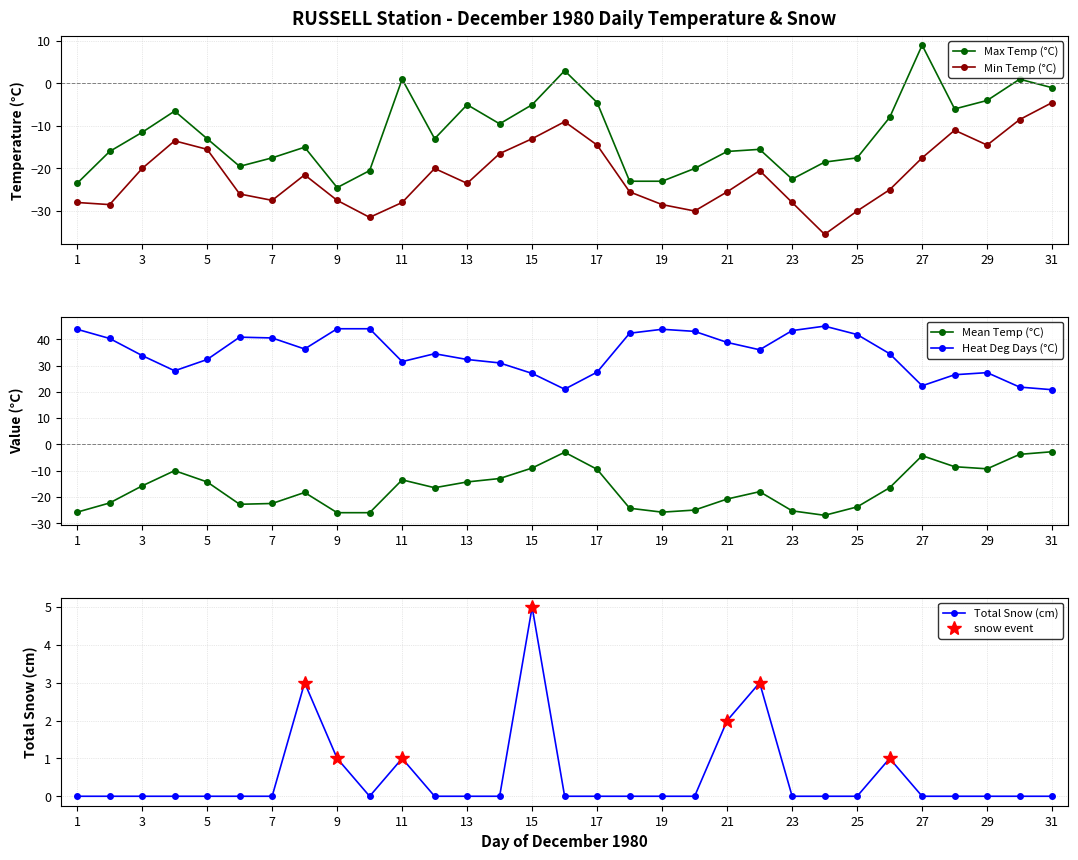

What is the sum of all min_temp values?

-668.5